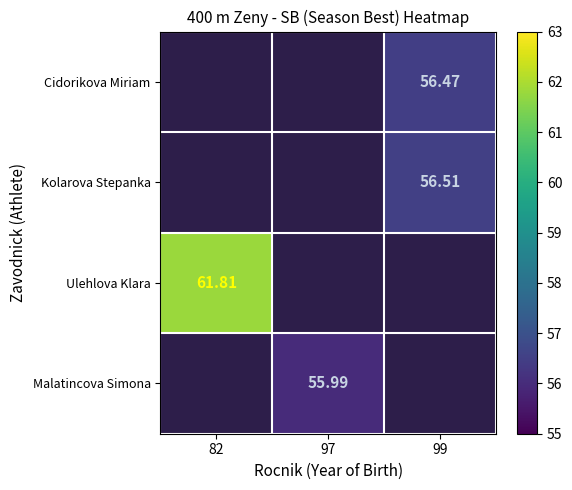

Between 97 and 82, which is larger?

82